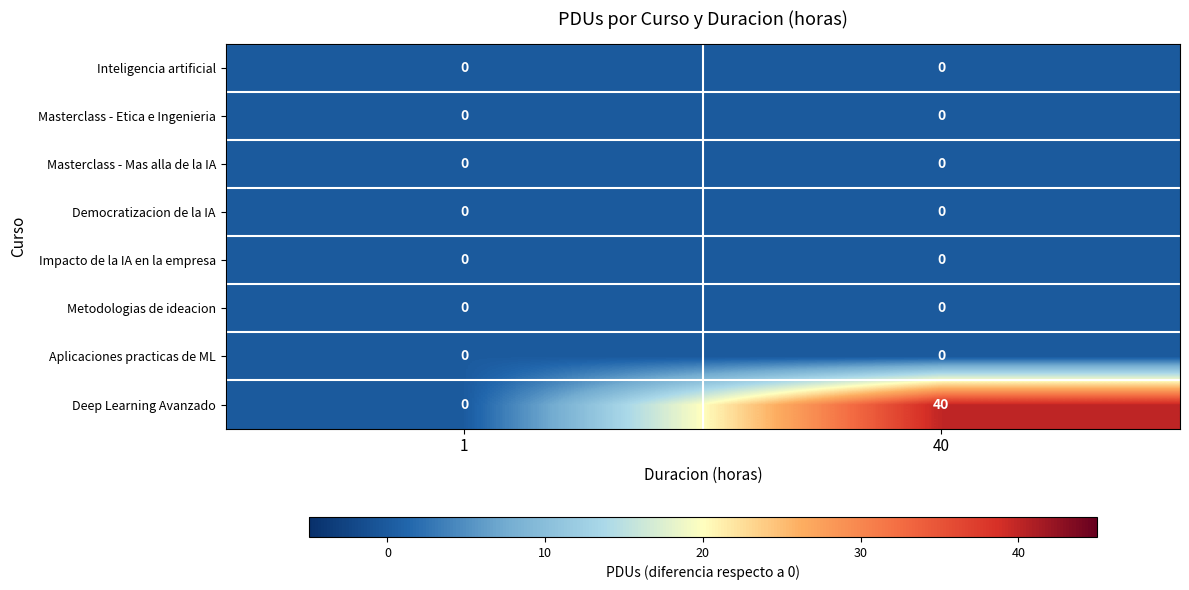

At which category does the chart reach its peak across all series?

40